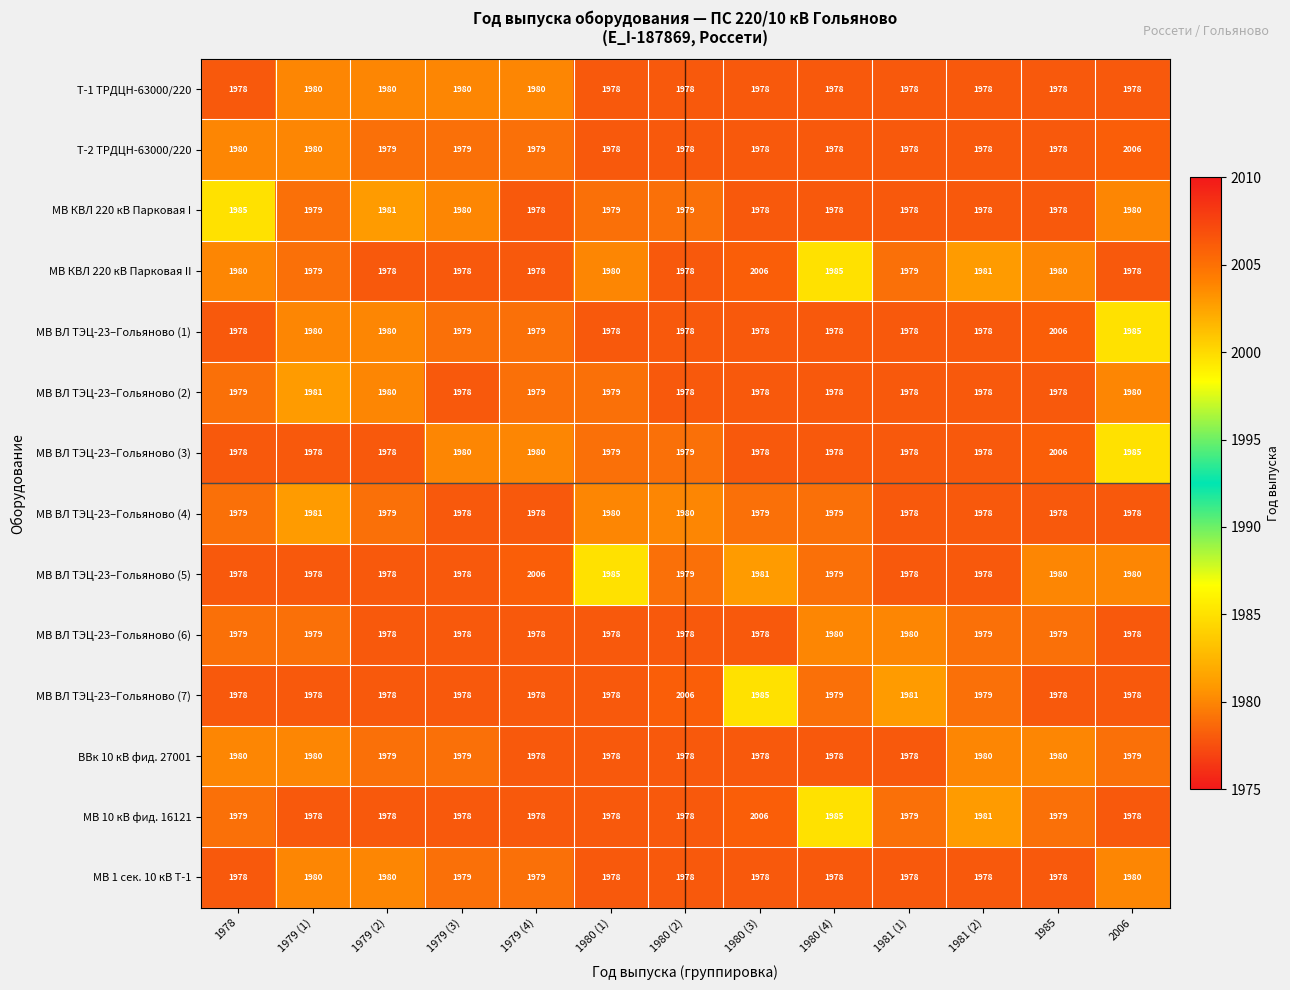

Count the number of data series in this chart.

14